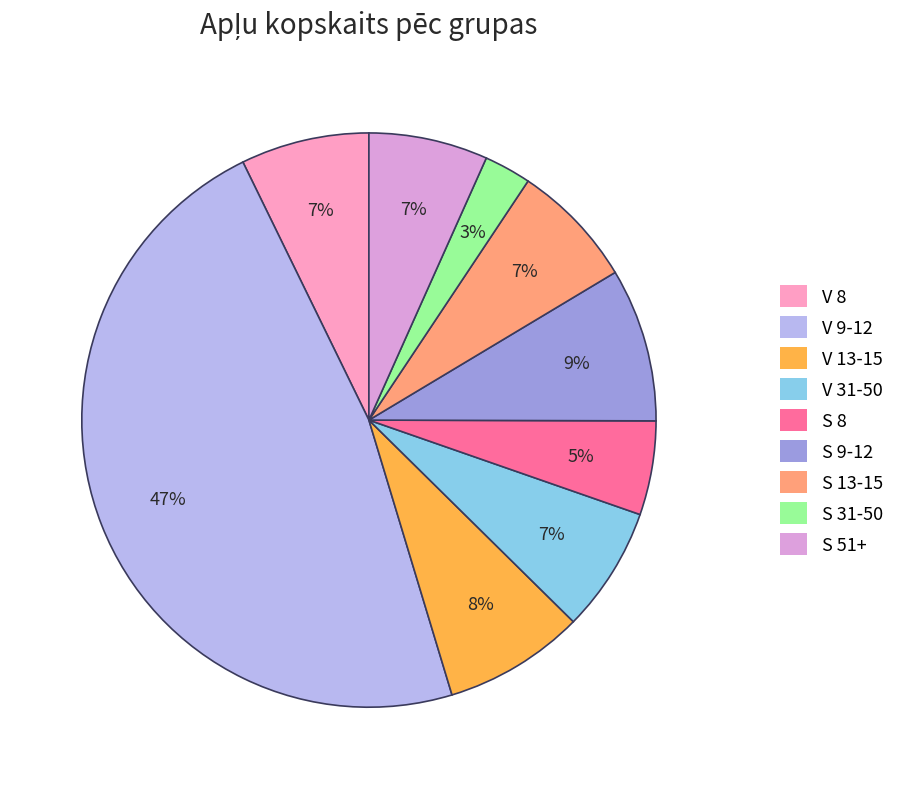

Between S 9-12 and V 9-12, which is larger?

V 9-12